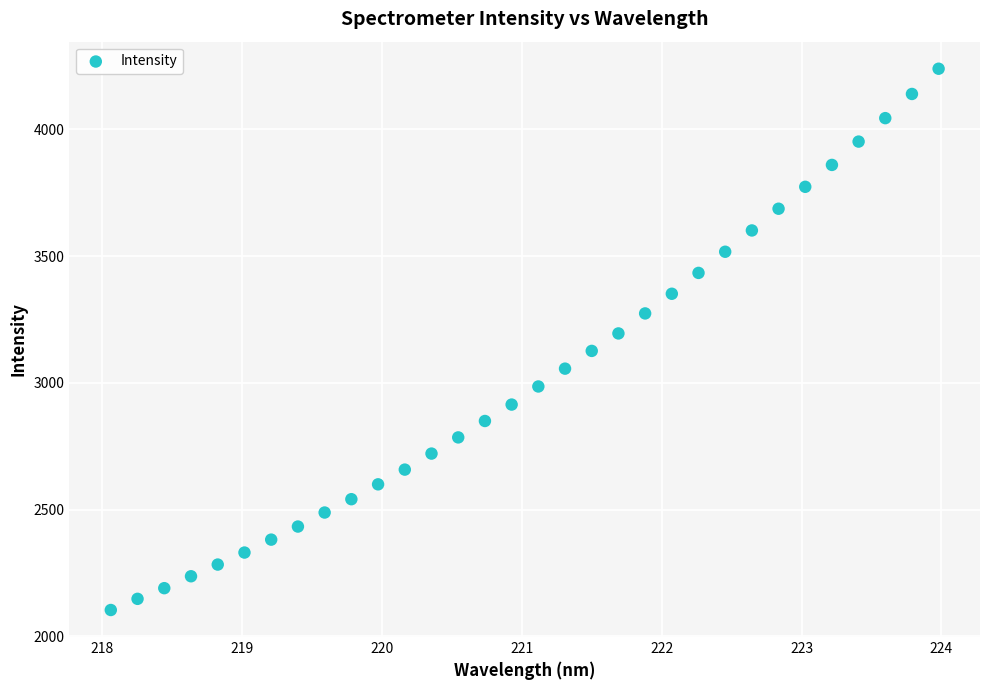

What is the range of Y values (max minus min)?

2135.9